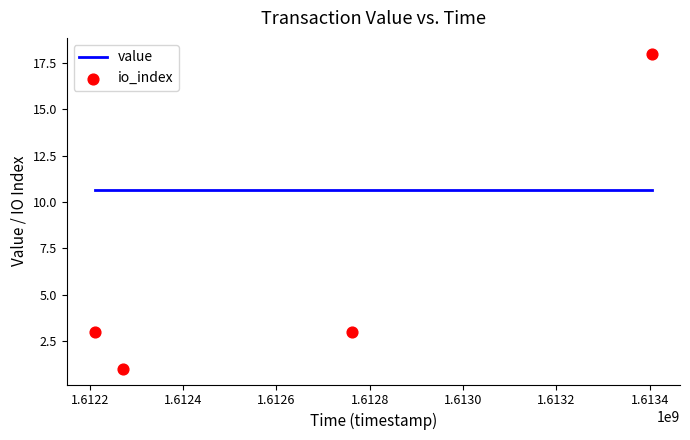

Which series contains the lowest Y value?

io_index